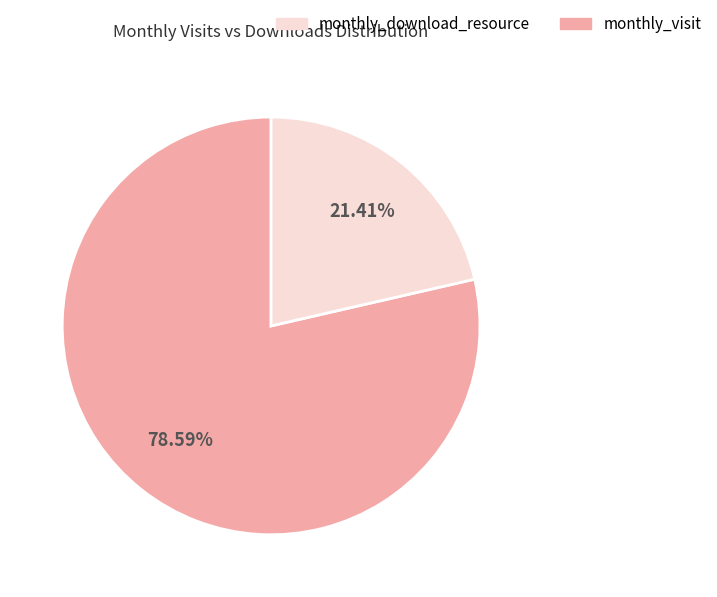

Does any single category account for the majority?

Yes